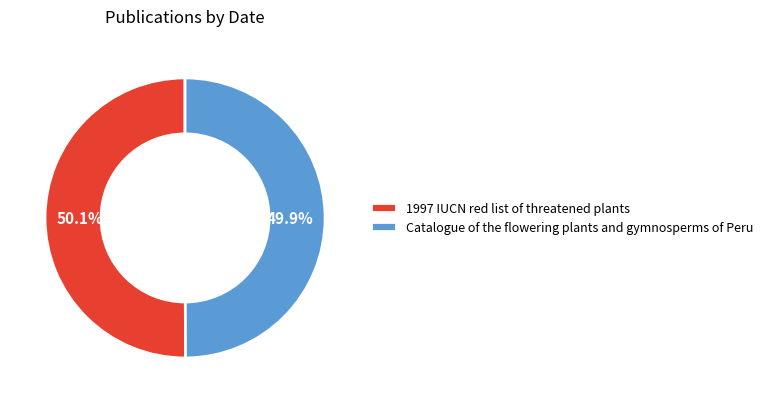

Is it true that Catalogue of the flowering plants and gymnosperms of Peru is 50% of the pie?

True